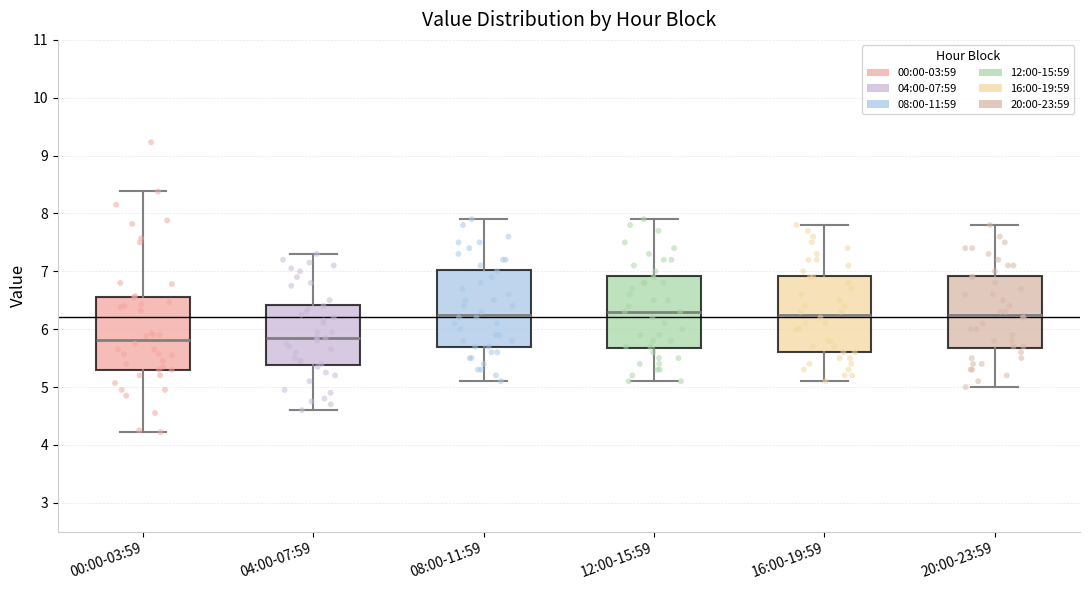

Reading left to right, transcribe this box plot: for each box, give where its median line is, the range the box spans, and where its two whiskers end, as read against the y-axis. The values are not printed on the chart, so give them approximately, as read against the axis.

00:00-03:59: median 5.8, box 5.3 to 6.6, whiskers 4.2 to 8.4
04:00-07:59: median 5.9, box 5.4 to 6.4, whiskers 4.6 to 7.3
08:00-11:59: median 6.3, box 5.7 to 7.0, whiskers 5.1 to 7.9
12:00-15:59: median 6.3, box 5.7 to 6.9, whiskers 5.1 to 7.9
16:00-19:59: median 6.3, box 5.6 to 6.9, whiskers 5.1 to 7.8
20:00-23:59: median 6.3, box 5.7 to 6.9, whiskers 5.0 to 7.8